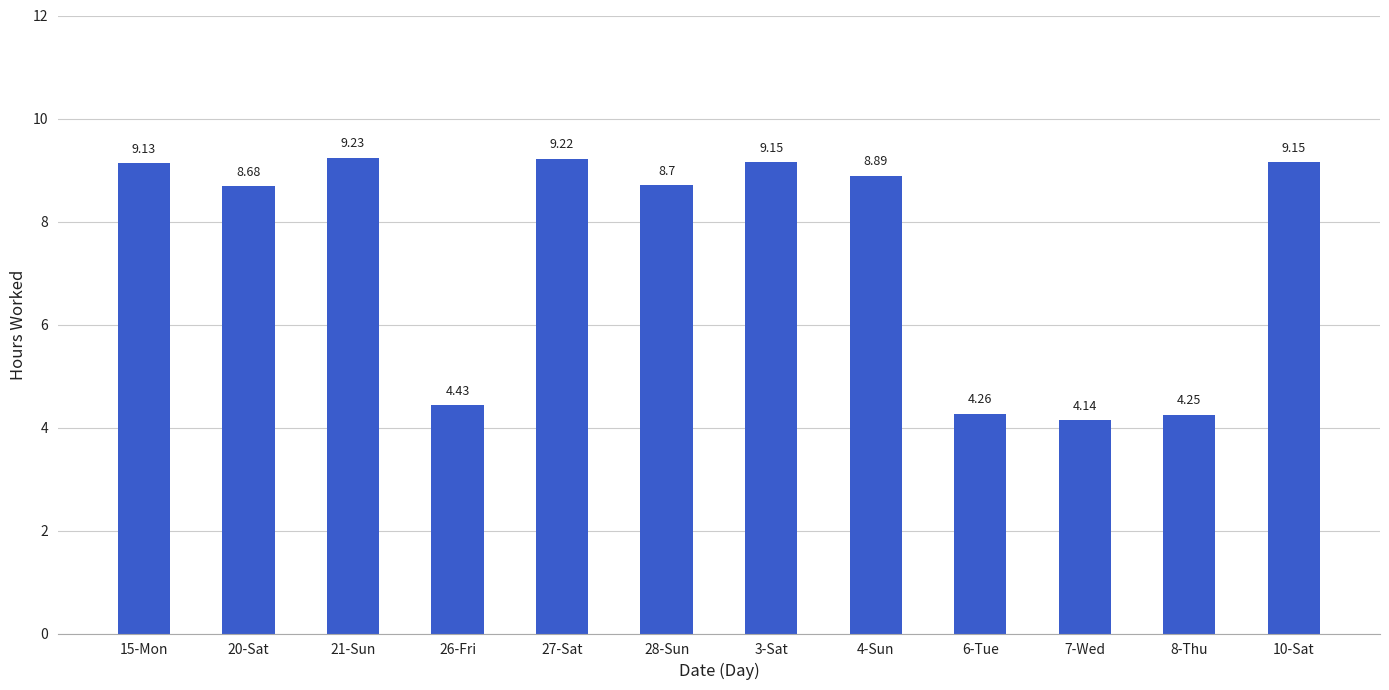

Which has a higher value, 27-Sat or 26-Fri?

27-Sat